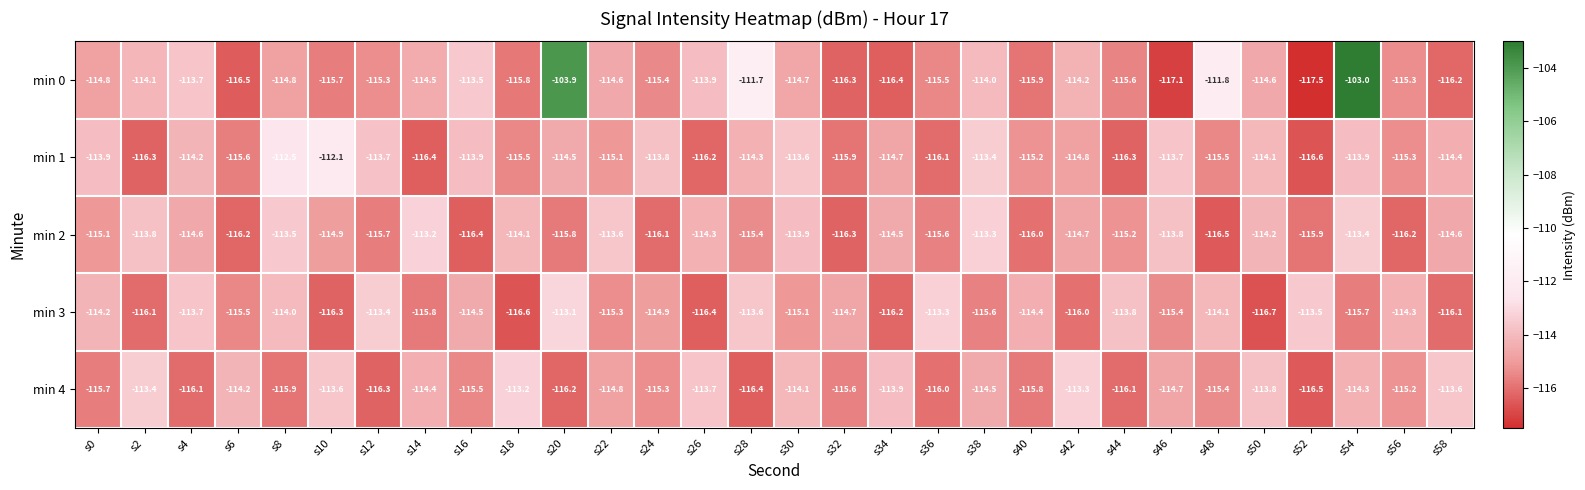

True or false: min 2 has a value of -196.8 at s8.

False